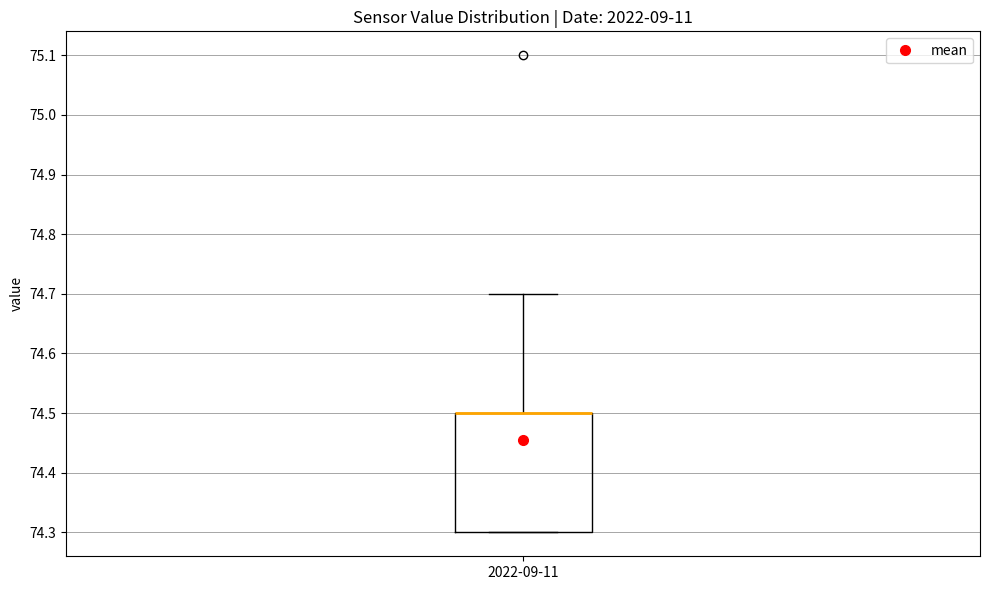

Read this box plot against the y-axis: the position of the median line, the range covered by the box, and the ends of both whiskers. The values are not printed on the chart, so give them approximately, as read against the axis.

median 74.5 (drawn on the box's upper edge), box 74.3 to 74.5, whiskers 74.3 to 74.7